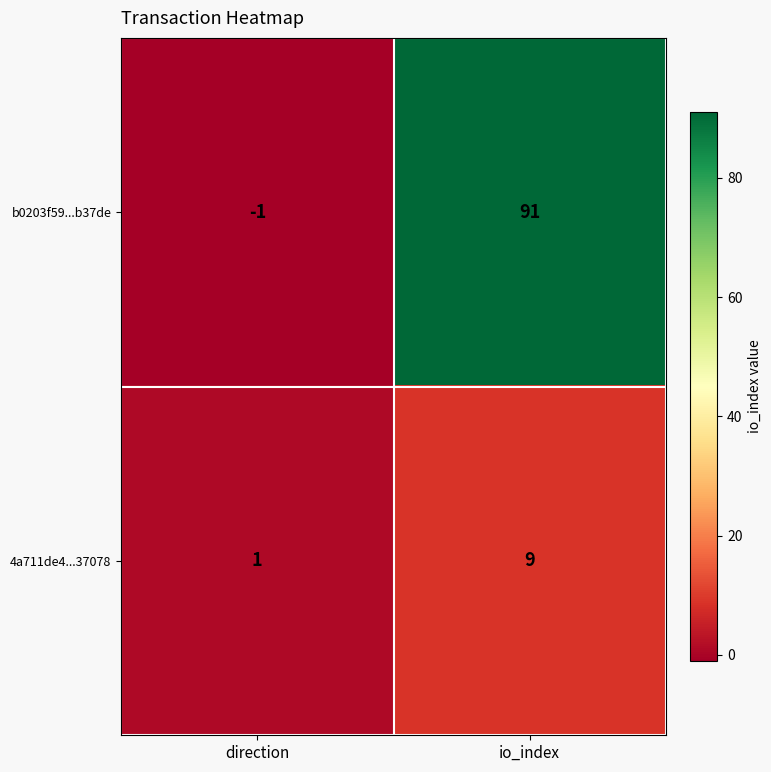

What is the spread (max minus min) of values at io_index?

82